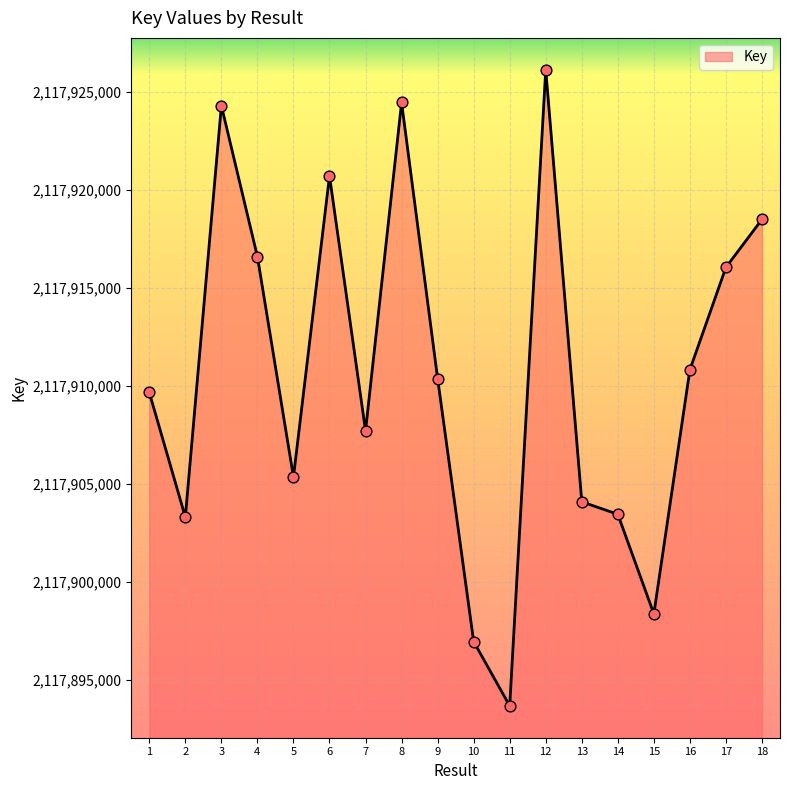

What is the ratio of the value at 17 to the value at 15?

1.0